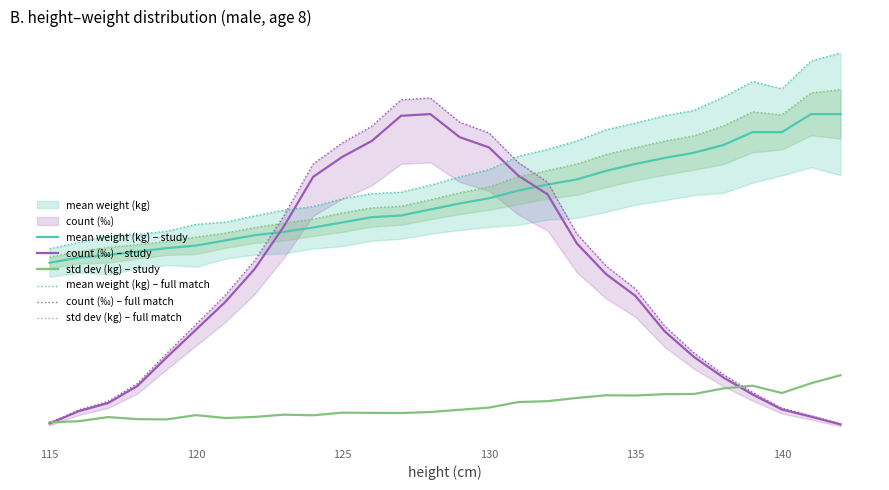

How many intersections are there between count (‰) – study and std dev (kg) – study?

2